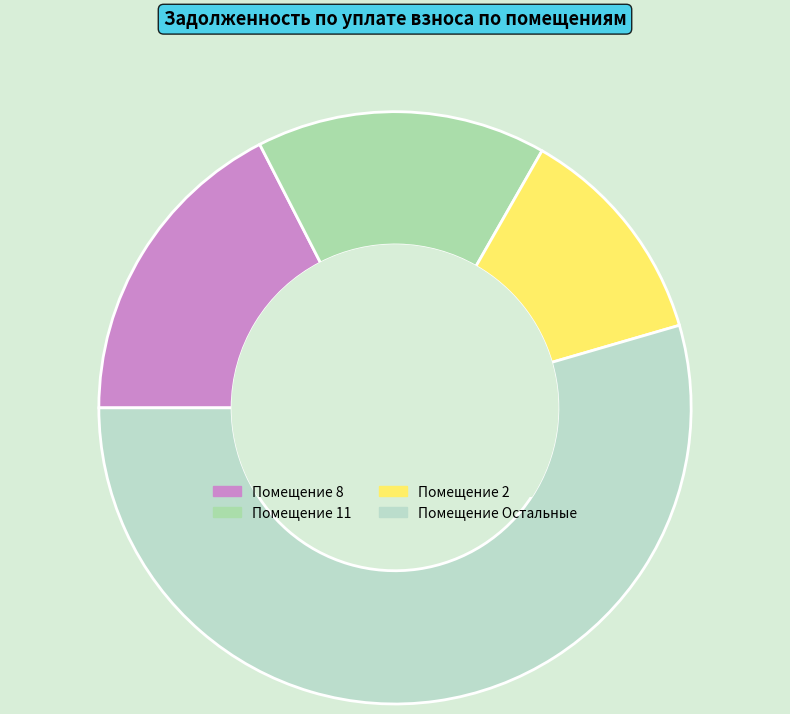

Does any single category account for the majority?

Yes